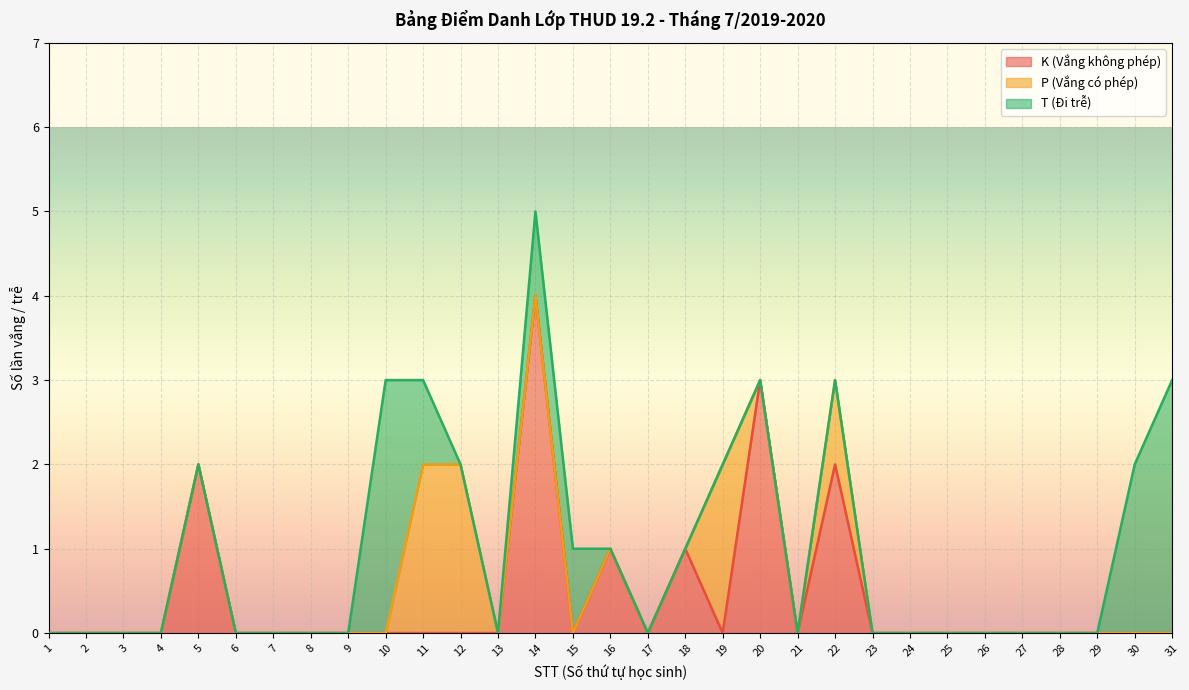

The T (Đi trễ) series shows 0 at 28. True or false?

True